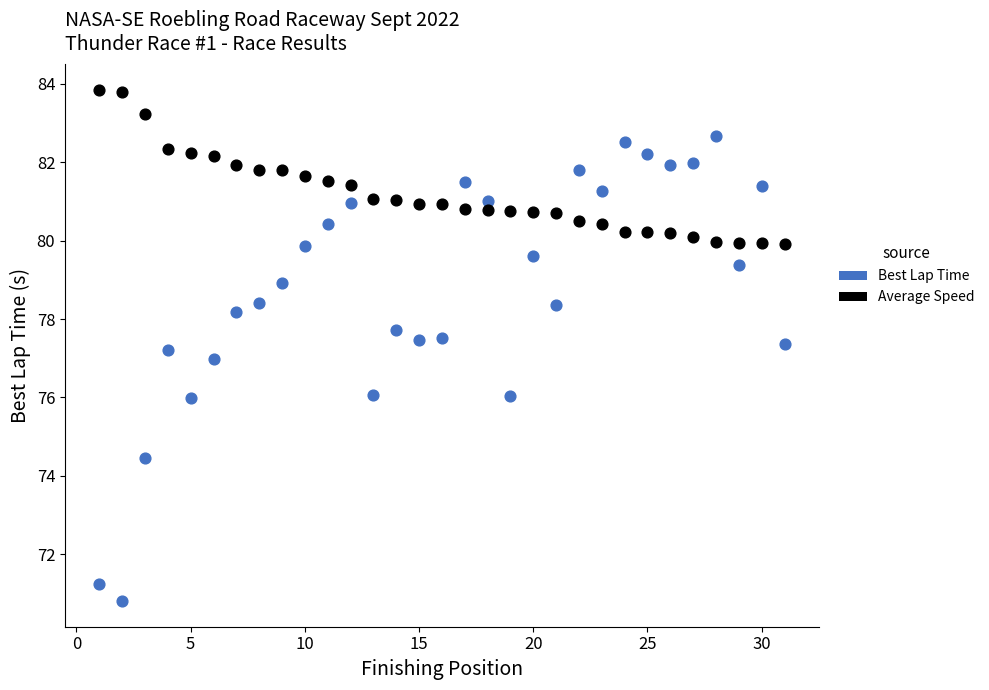

Which series contains the lowest Y value?

Best Lap Time